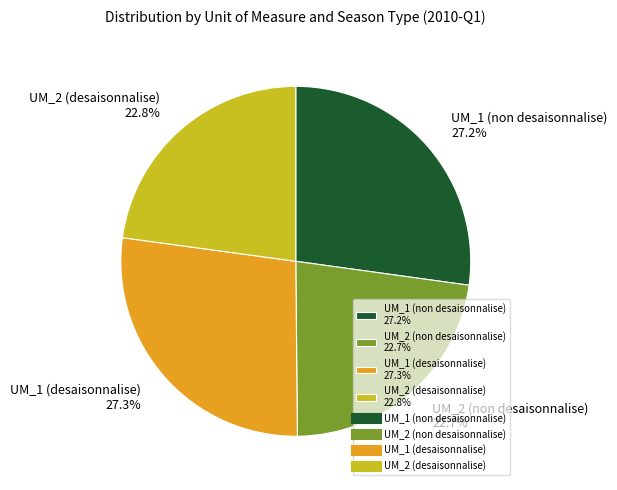

Does UM_2 (non desaisonnalise) 22.7% account for over 50% of the chart?

No